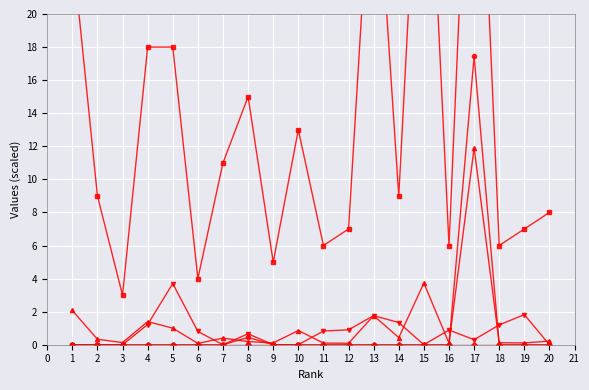

Which series has the largest total across all categories?

Total Docs. (3years)